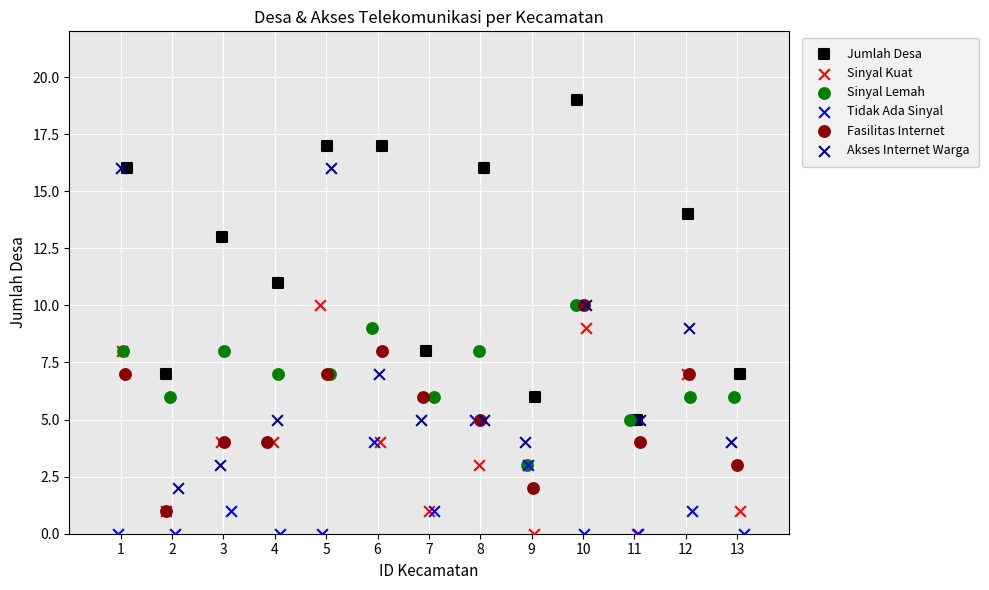

What are all the series names shown in the legend?

Jumlah Desa, Sinyal Kuat, Sinyal Lemah, Tidak Ada Sinyal, Fasilitas Internet, Akses Internet Warga